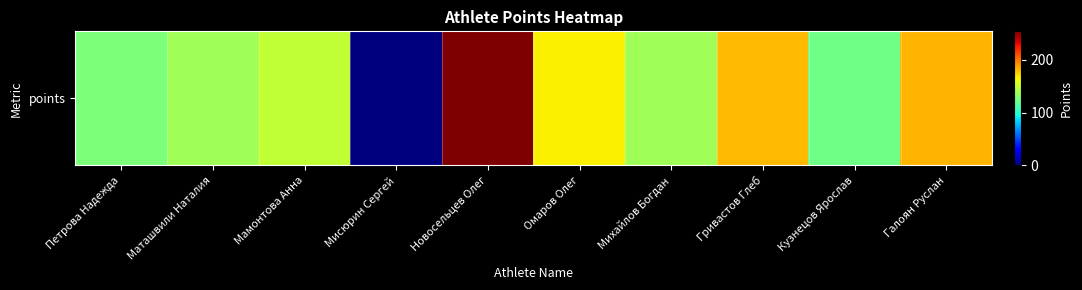

Count the number of categories in the chart.

10